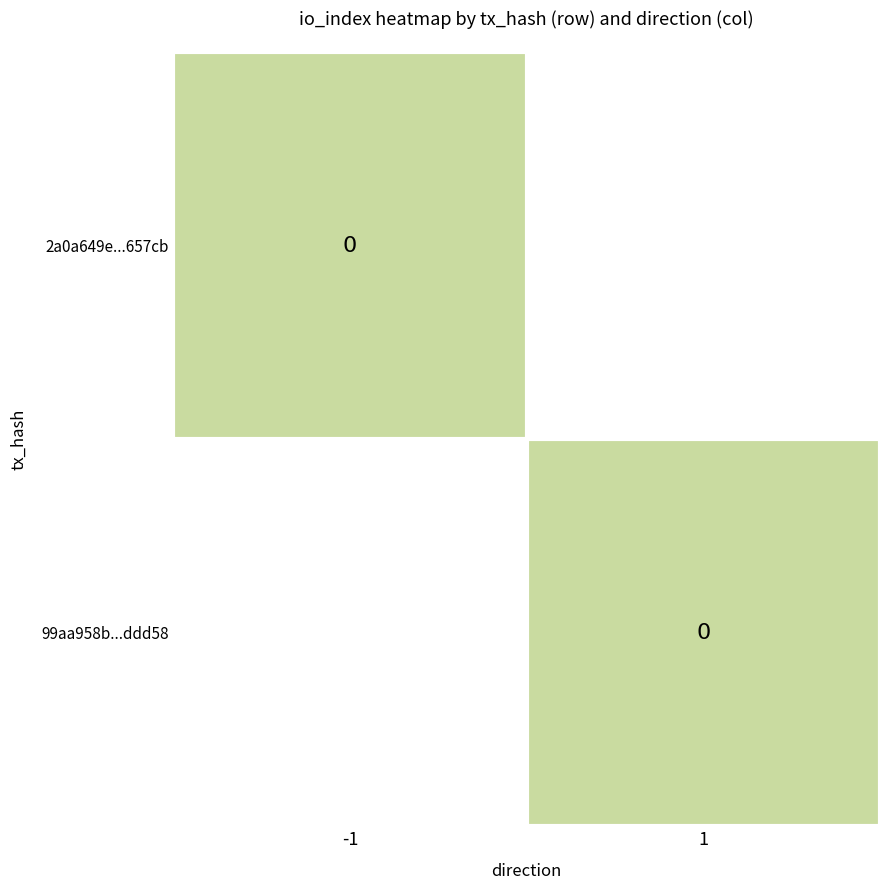

List the series in order of their peak value, highest first.

99aa958bb3c7988c4e7fec068276297f86ddd58, 2a0a649e264f337feb5add6e2823eebbeb657cb